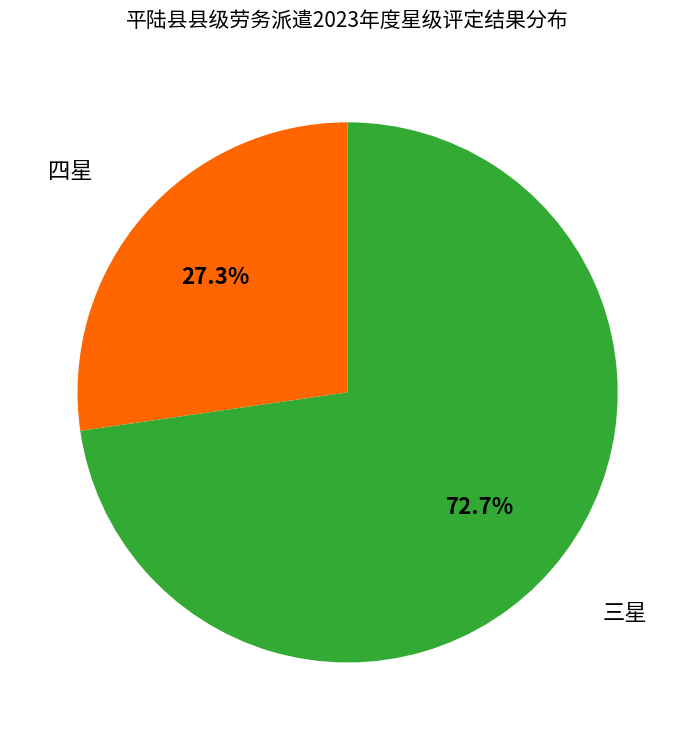

Count the number of slices in the pie.

2